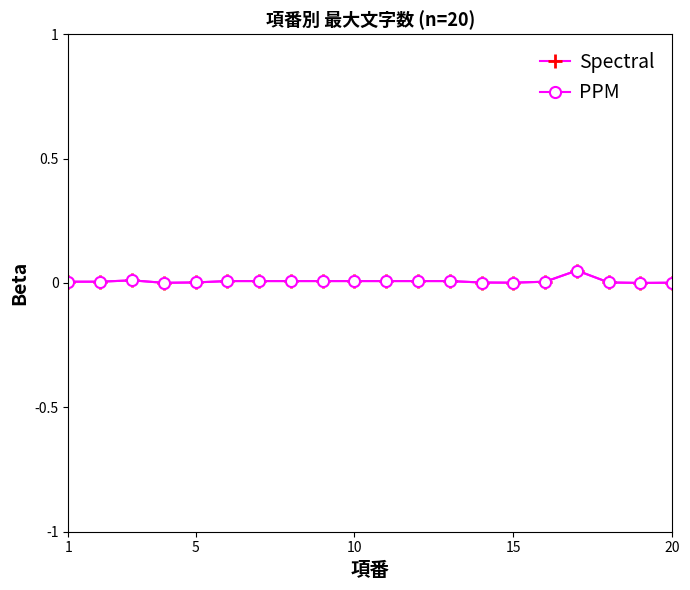

Does the chart have visible grid lines?

No